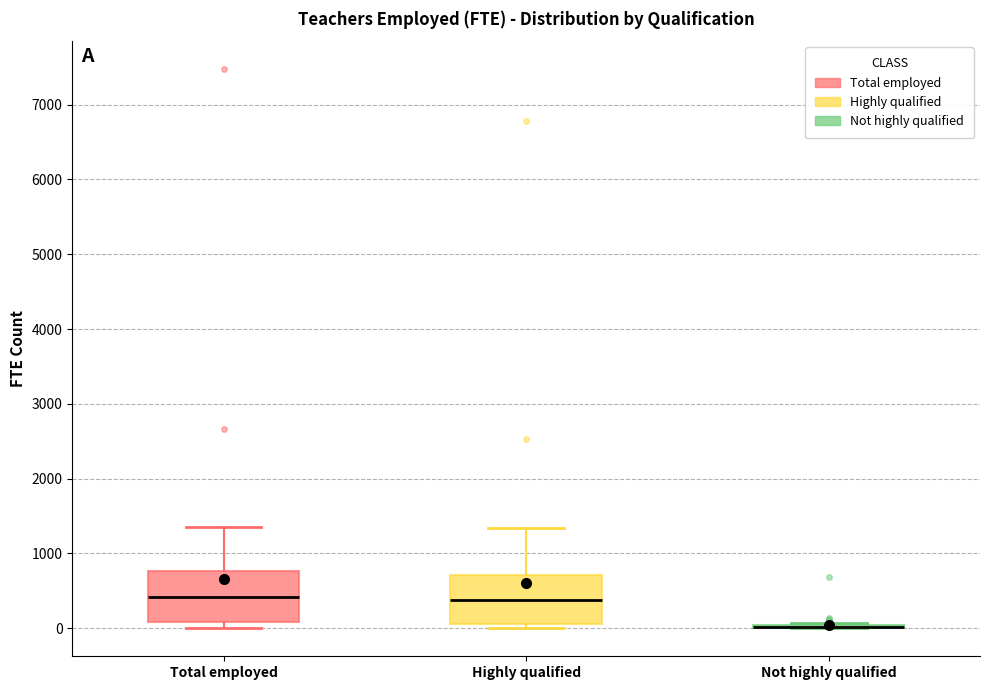

Reading left to right, read every box against the y-axis: the position of its median line, the range the box covers, and the ends of its whiskers. The values are not printed on the chart, so give them approximately, as read against the axis.

Total employed: median 400, box 100 to 800, whiskers 0 to 1400
Highly qualified: median 400, box 100 to 700, whiskers 0 to 1300
Not highly qualified: box collapsed to a line at 0, whiskers 0 to 100